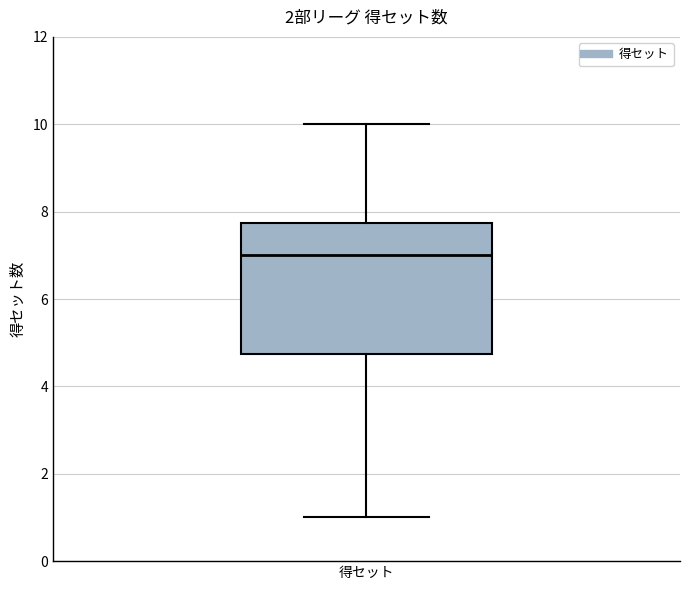

Read this box plot against the y-axis: the position of the median line, the range covered by the box, and the ends of both whiskers. The values are not printed on the chart, so give them approximately, as read against the axis.

median 7.0, box 4.8 to 7.8, whiskers 1.0 to 10.0